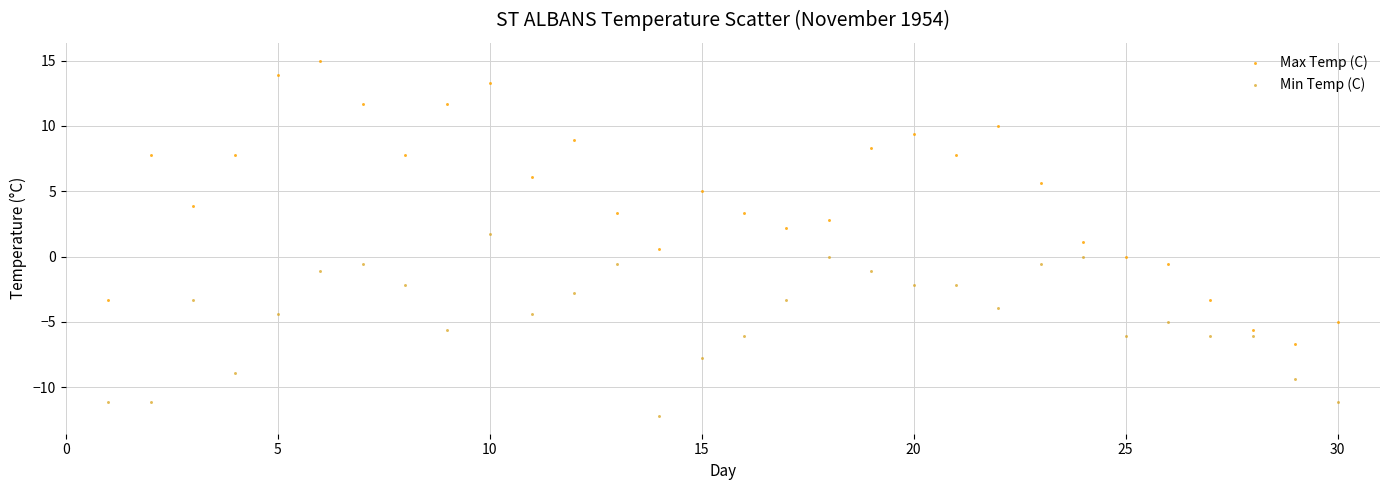

Across all data points, what is the range of X values (max minus min)?

29.0